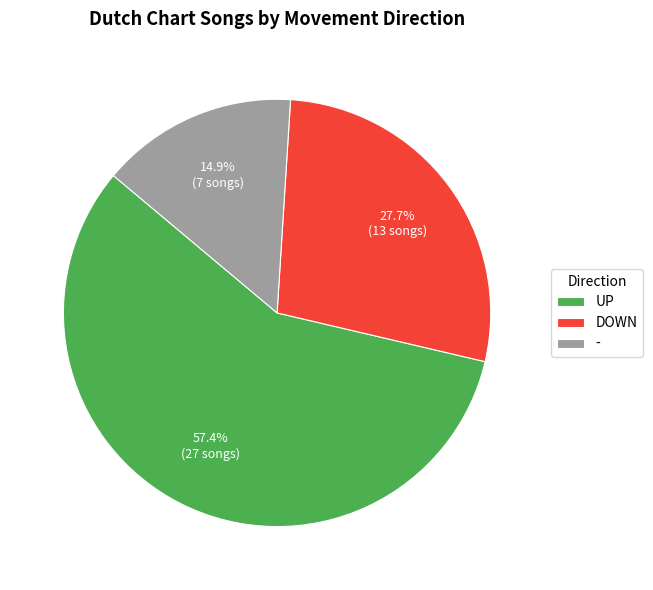

Which category accounts for the majority?

UP